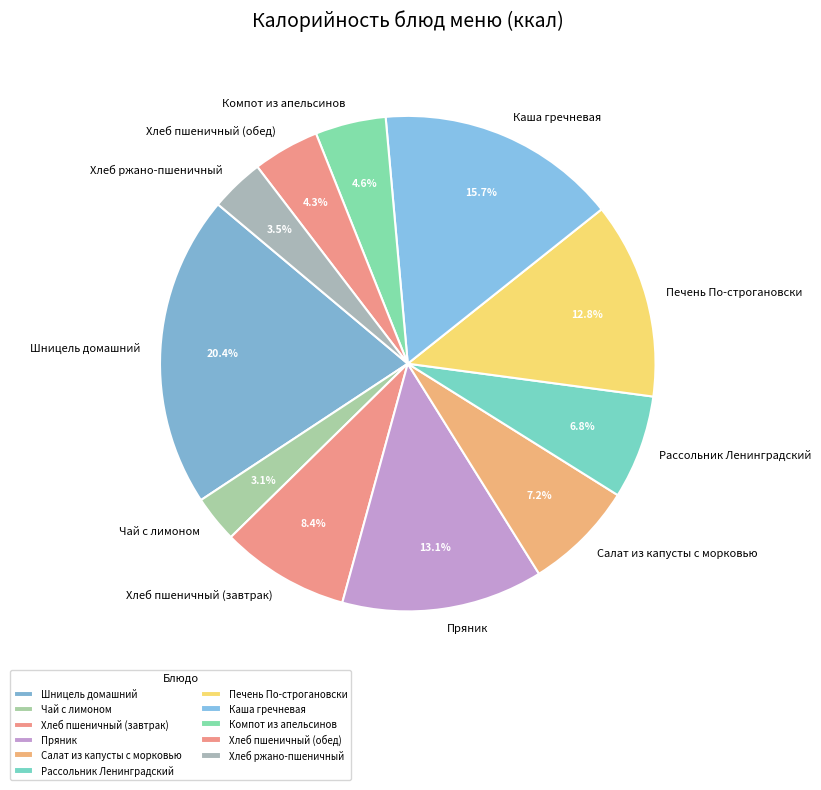

Is it true that Чай с лимоном is 13% of the pie?

False